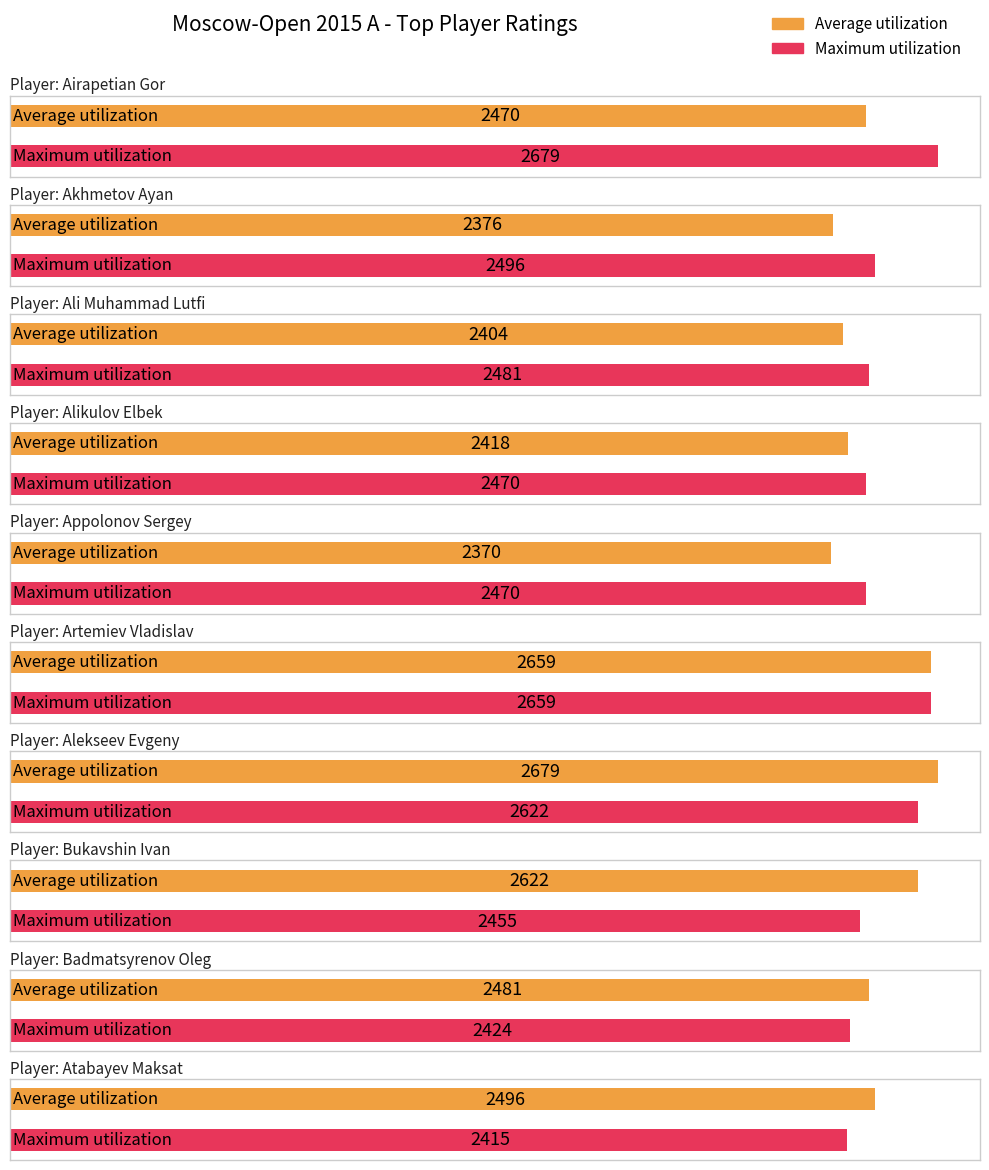

What are all the series names shown in the legend?

Average utilization, Maximum utilization